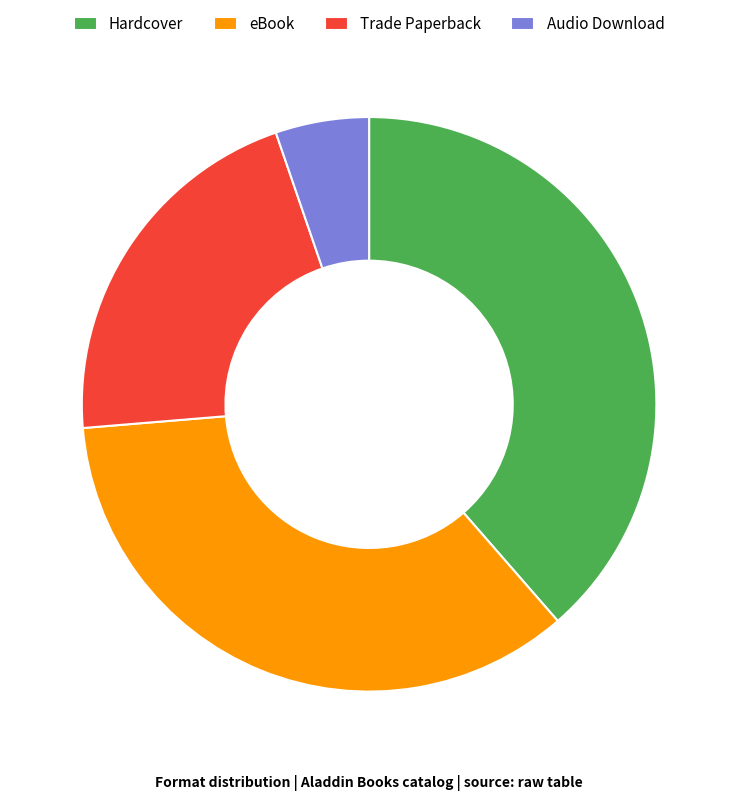

How many slices are in this pie chart?

4